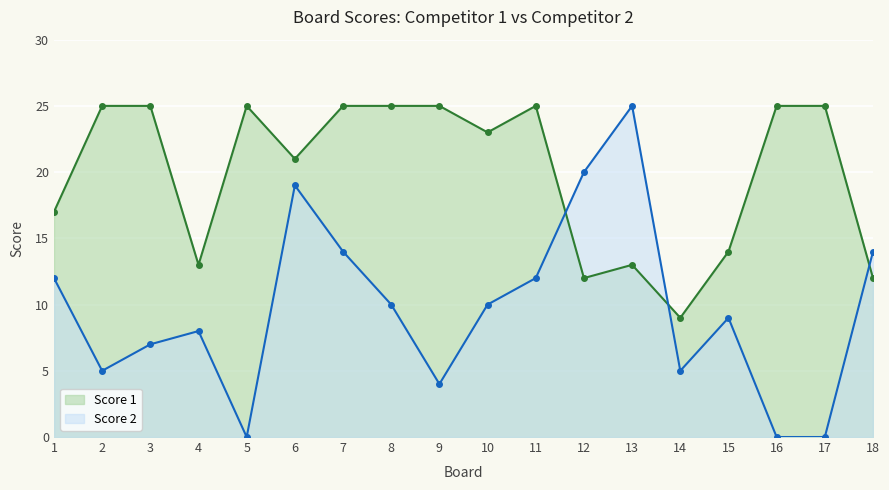

True or false: Score 1 has more than 0 points higher than both neighbors.

True